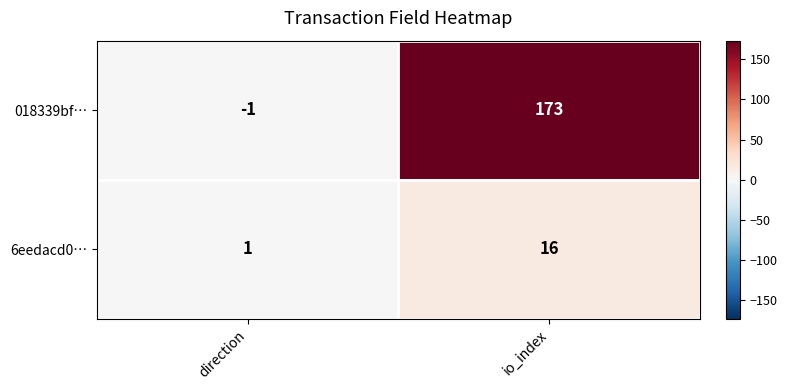

What is the difference between the 018339bf… values at direction and io_index?

174